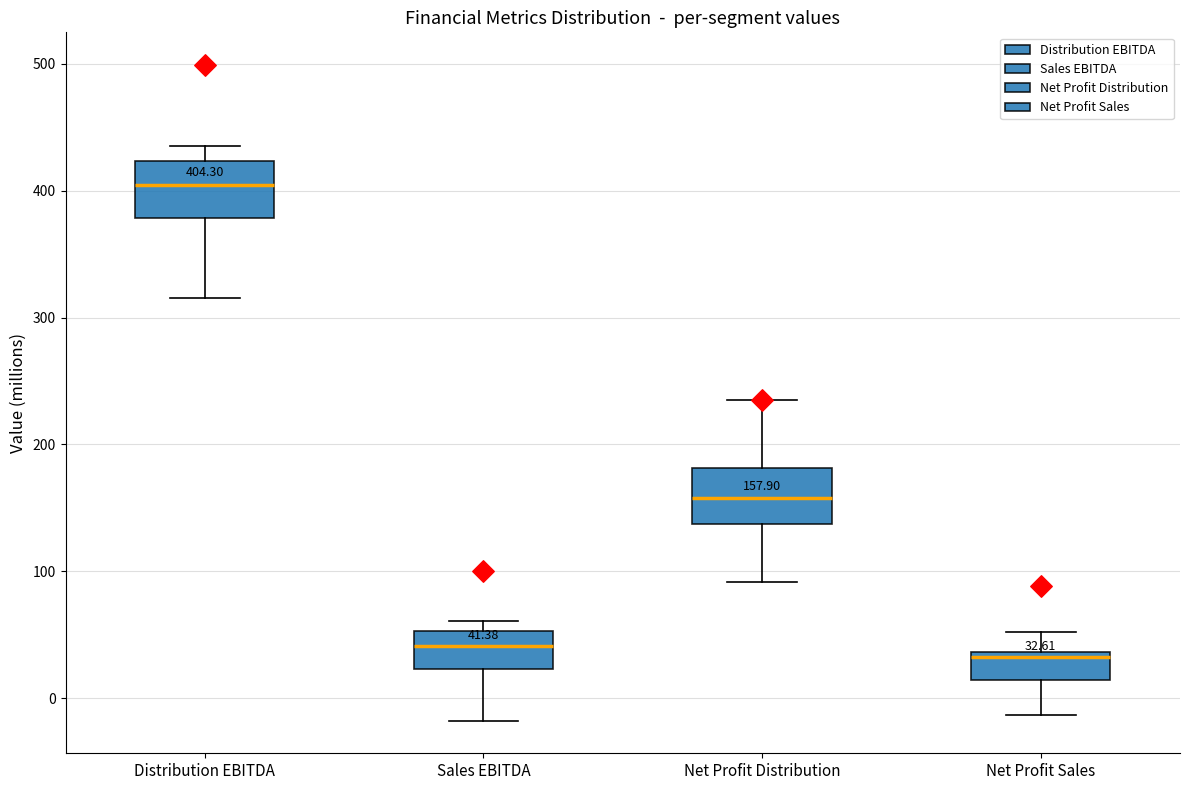

Which box has the highest median line?

Distribution EBITDA